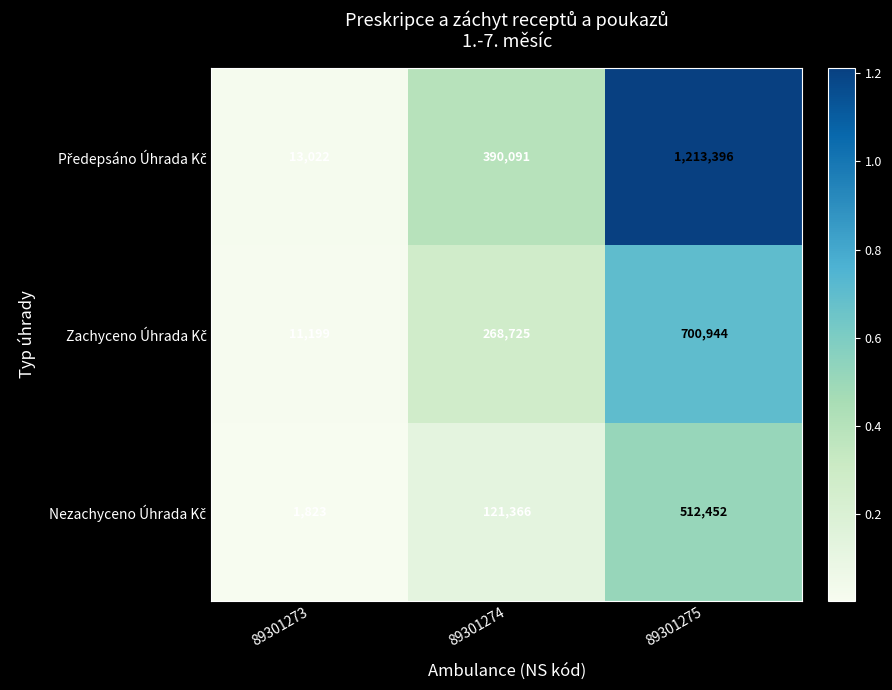

What is the greatest value displayed?

1213396